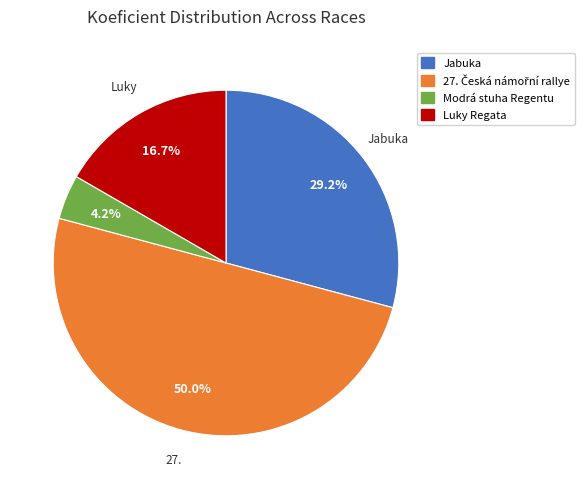

Count the number of slices in the pie.

4